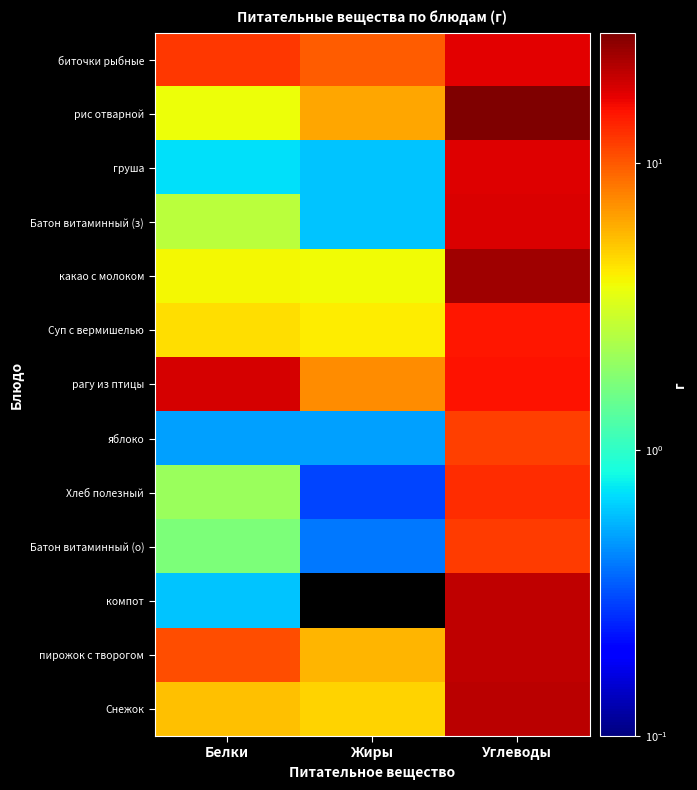

Rank the series at Белки from highest to lowest value.

рагу из птицы, биточки рыбные, пирожок с творогом, Снежок, Суп с вермишелью, какао с молоком, рис отварной, Батон витаминный (з), Хлеб полезный, Батон витаминный (о), груша, компот, яблоко